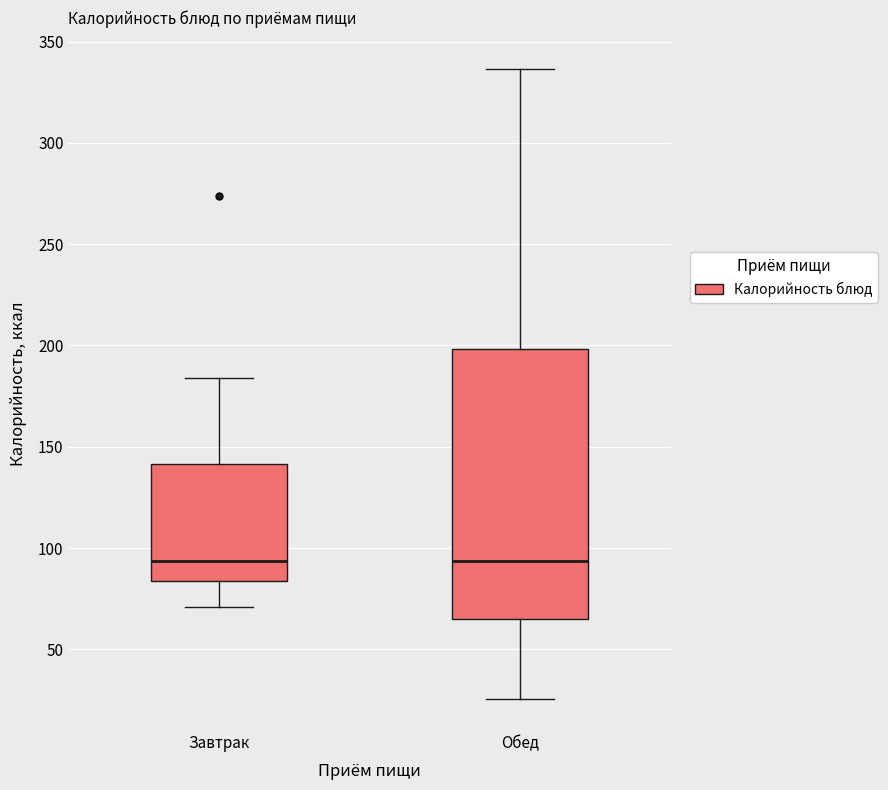

Comparing the boxes themselves (not the whiskers), which one is the tallest?

Обед